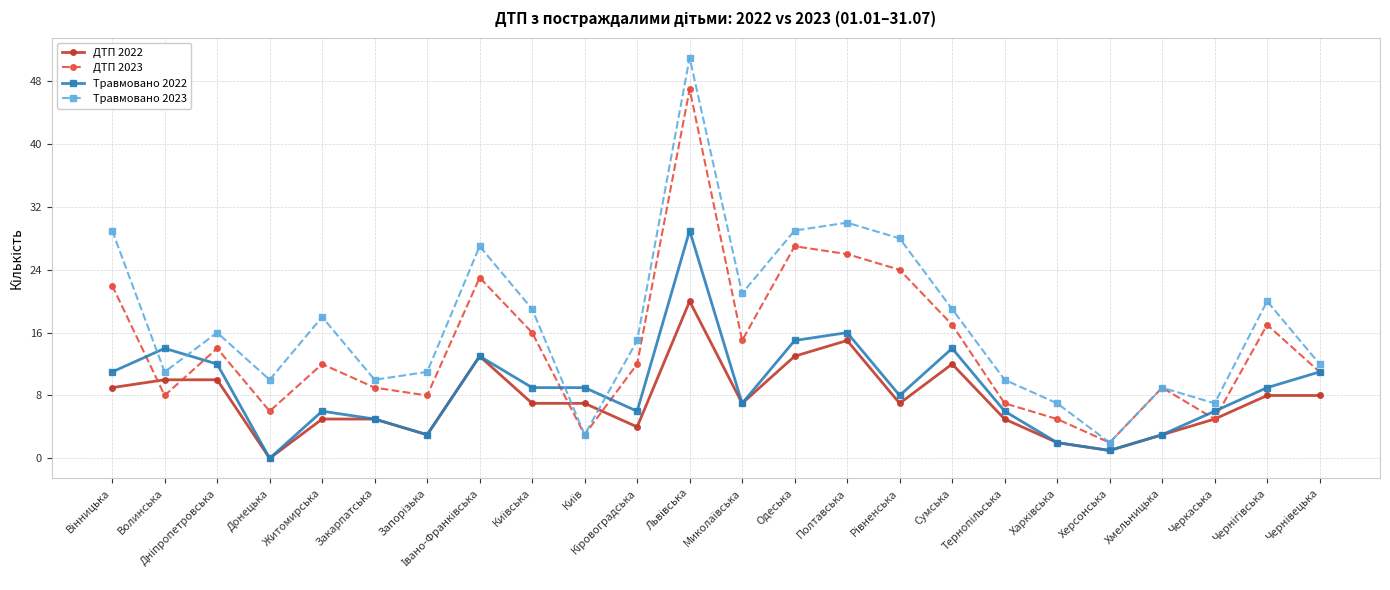

List the series in order of their overall mean, highest first.

Травмовано 2023, ДТП 2023, Травмовано 2022, ДТП 2022